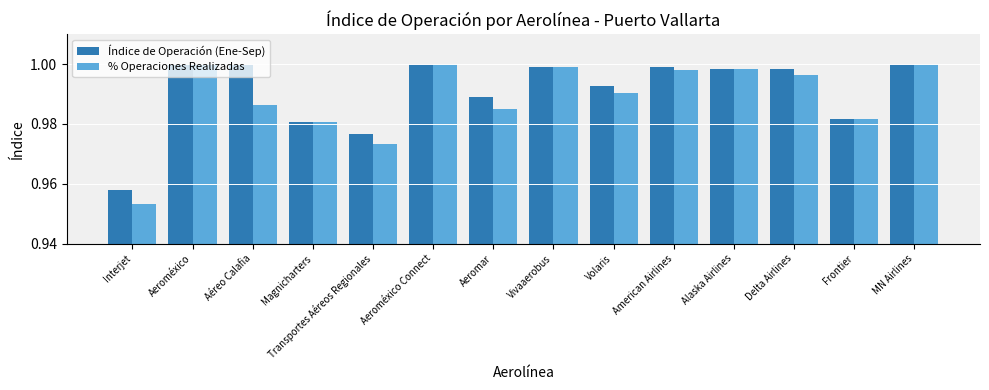

At which label is Índice de Operación (Ene-Sep) closest to 0?

Interjet